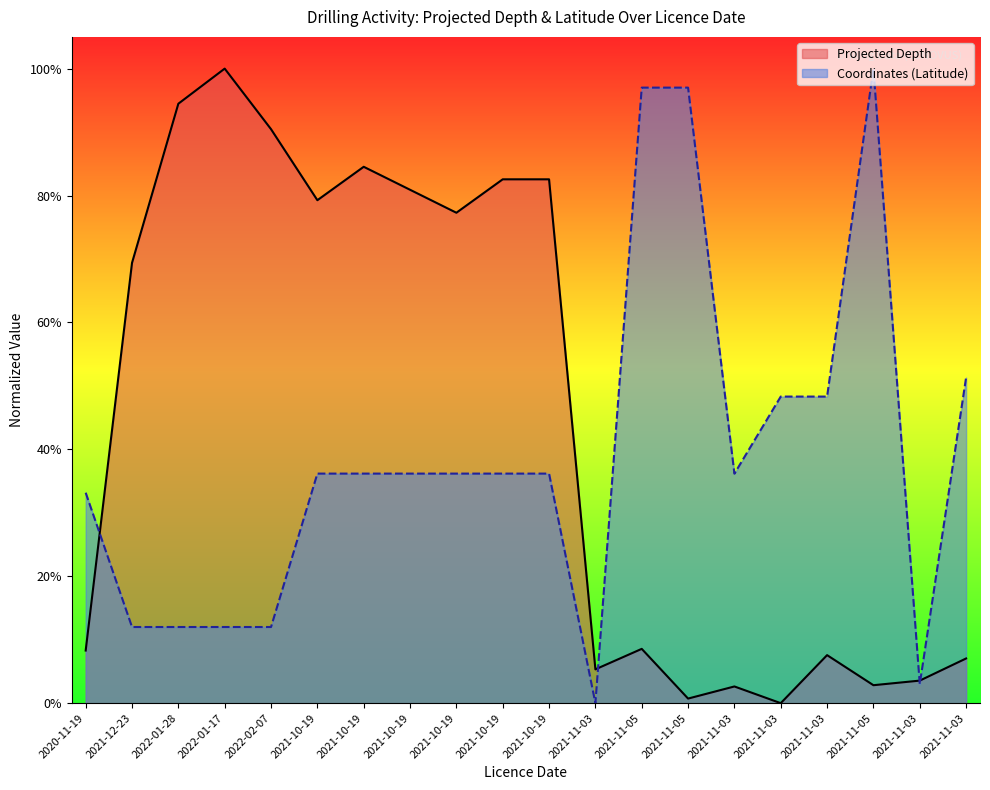

Between 2021-11-03 and 2022-01-17, which is larger?

2022-01-17